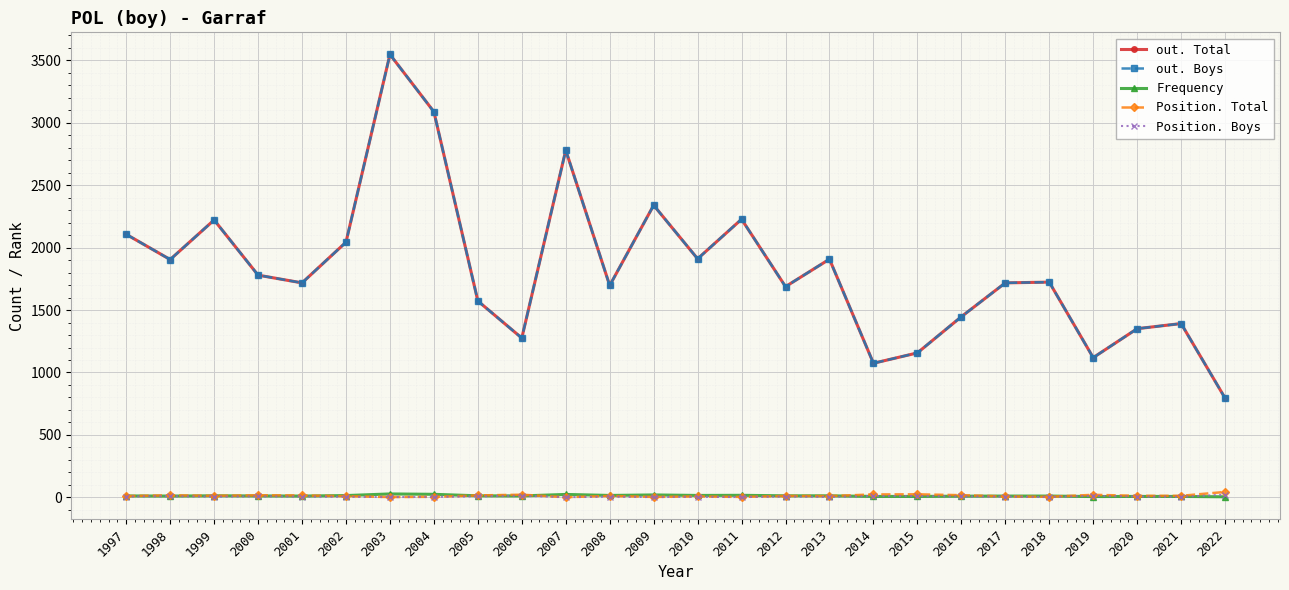

What is the difference between the Frequency values at 2012 and 2009?

7